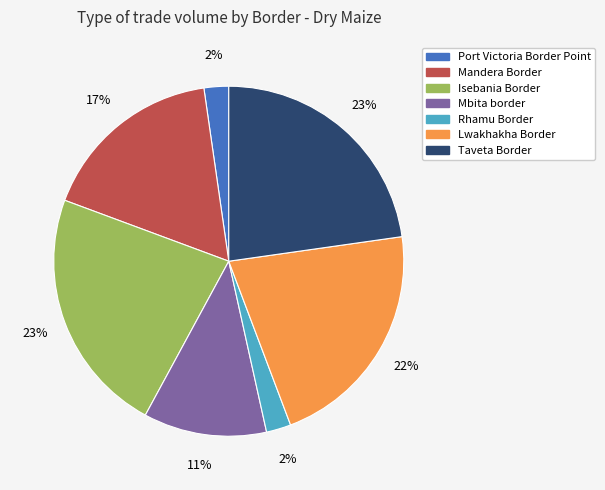

Approximately how many times larger is the value at Mbita border compared to Isebania Border?

0.5